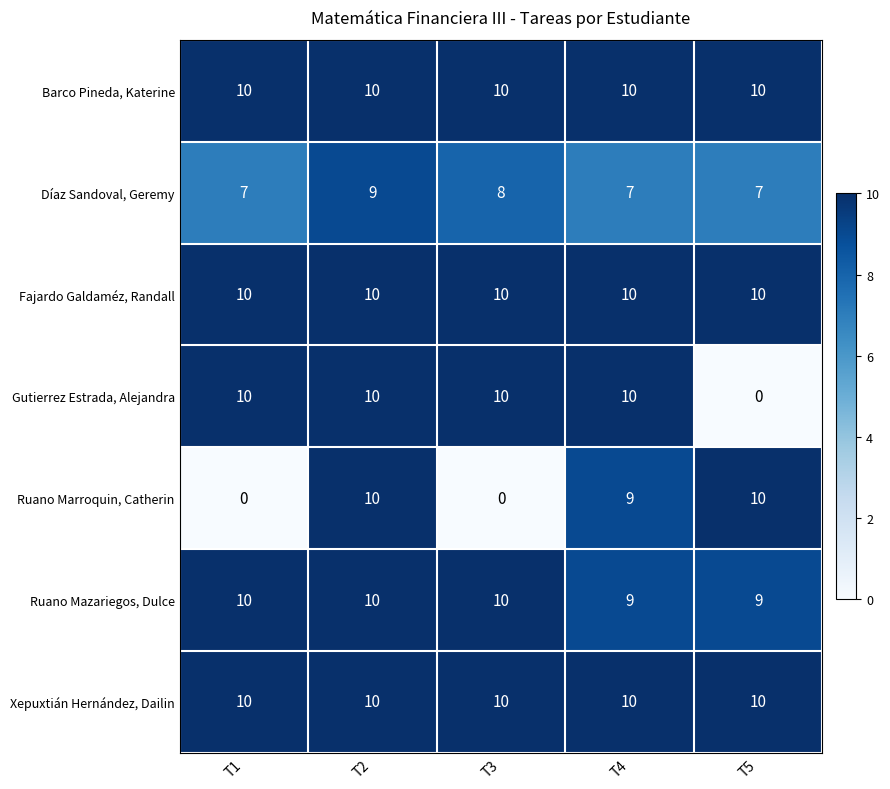

What is the total value across all series at T5?

56